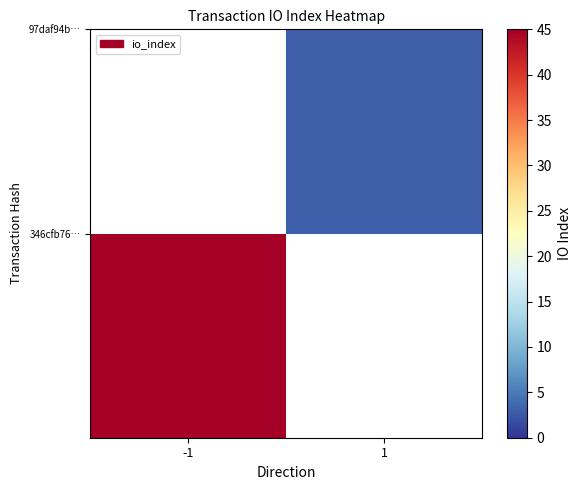

What is the maximum value shown in the chart?

45